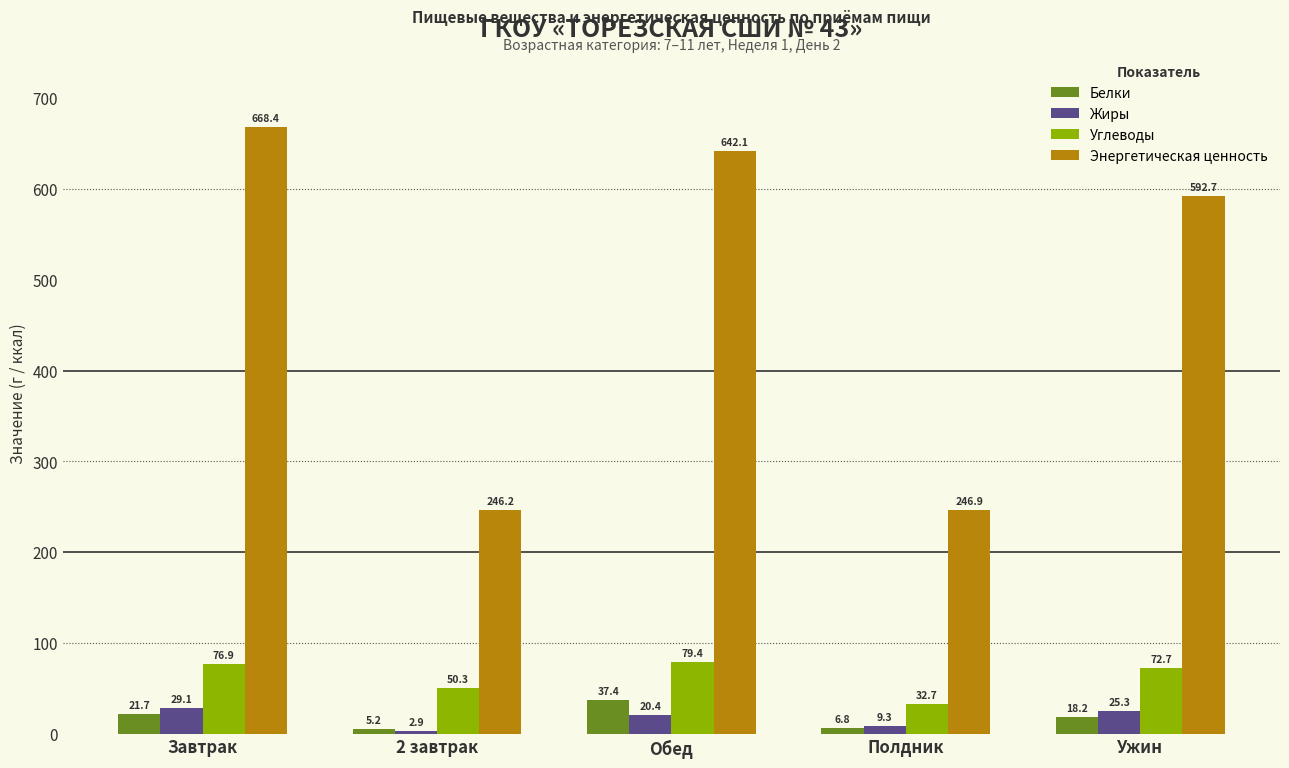

Where does the Жиры series first go above 20?

Завтрак